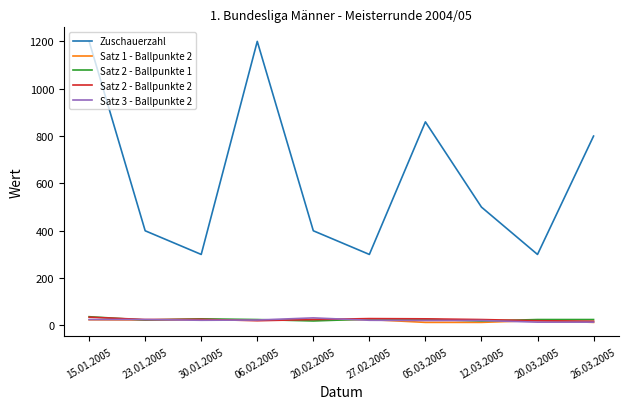

What is the difference between the highest and lowest values at 20.03.2005?

286